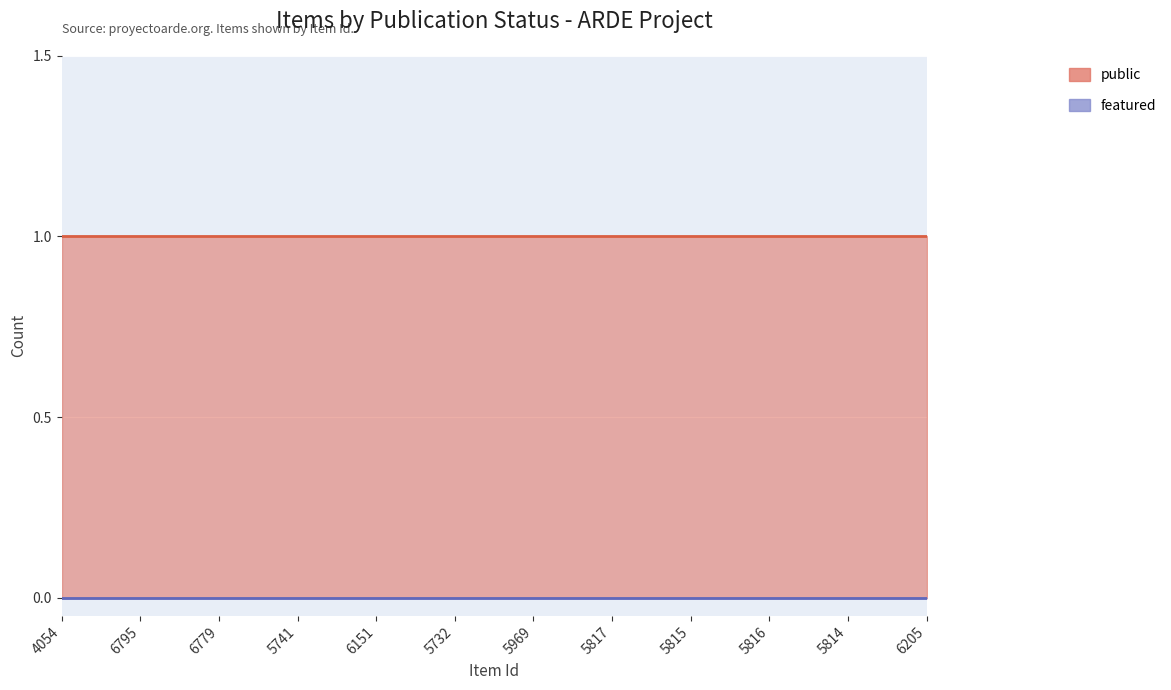

At how many categories does at least one series exceed 0?

12